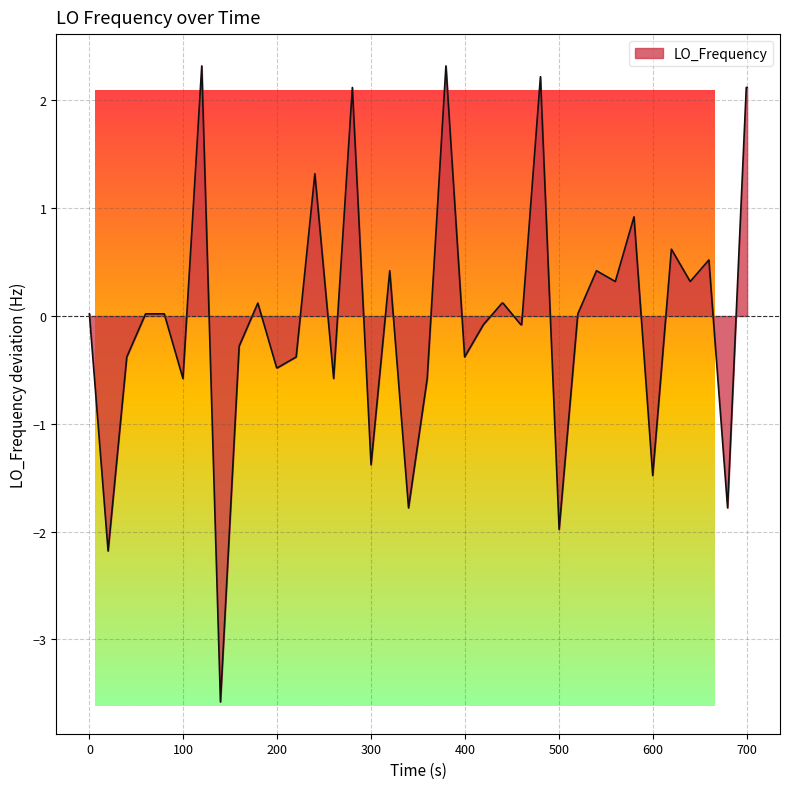

What is the smallest value displayed?

-3.6